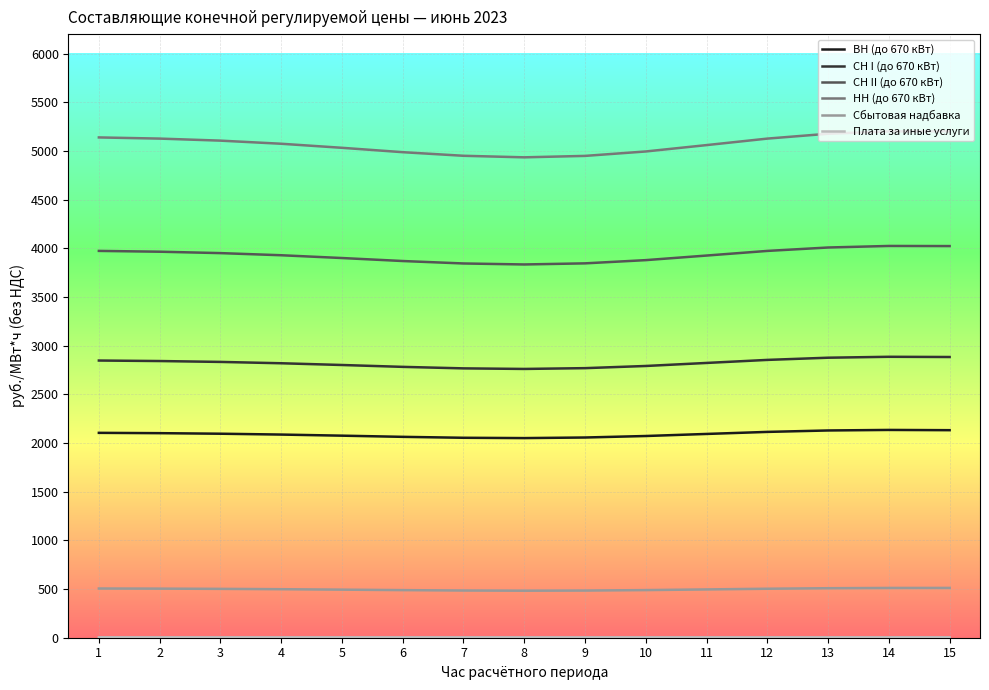

What is the total value across all series at 1?

14573.4